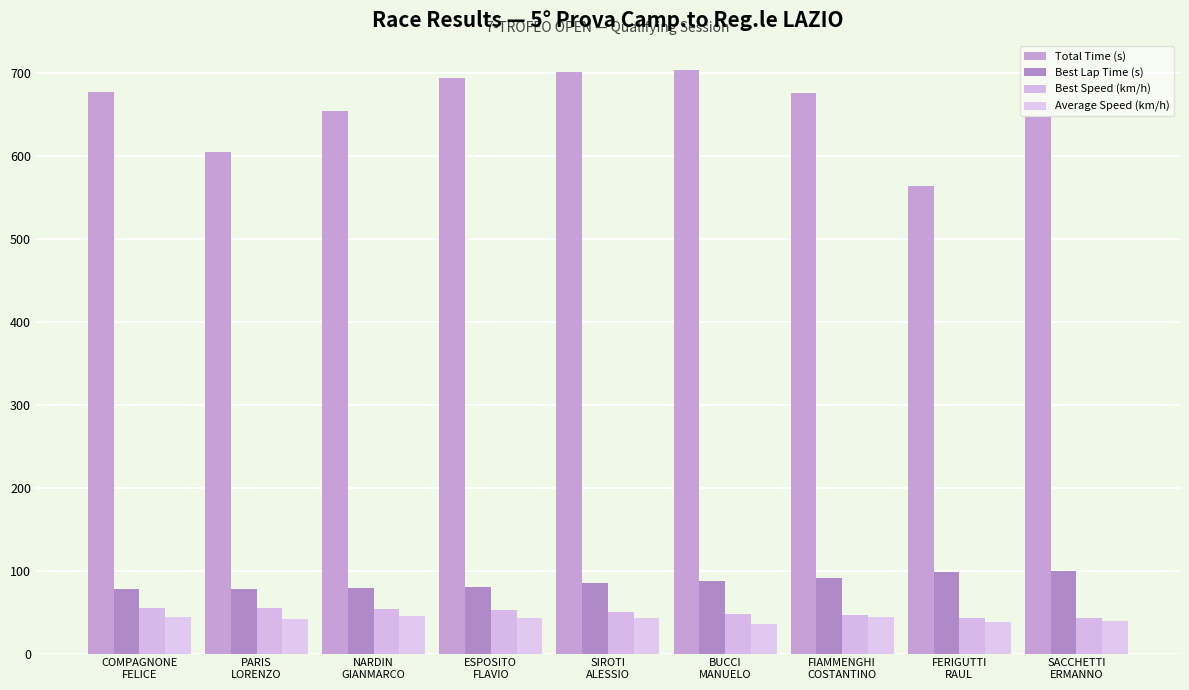

Are the bars grouped side by side (vs. stacked)?

Yes